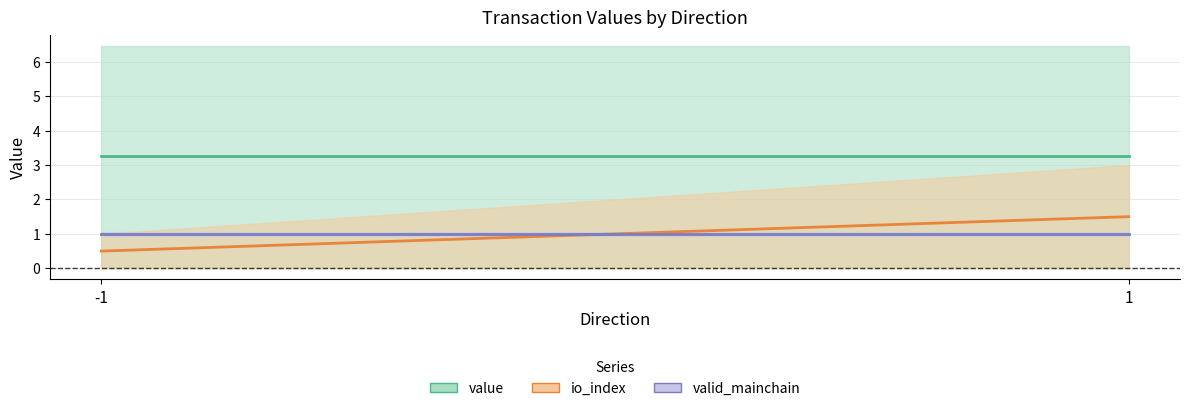

Between 1 and -1, which is larger?

1